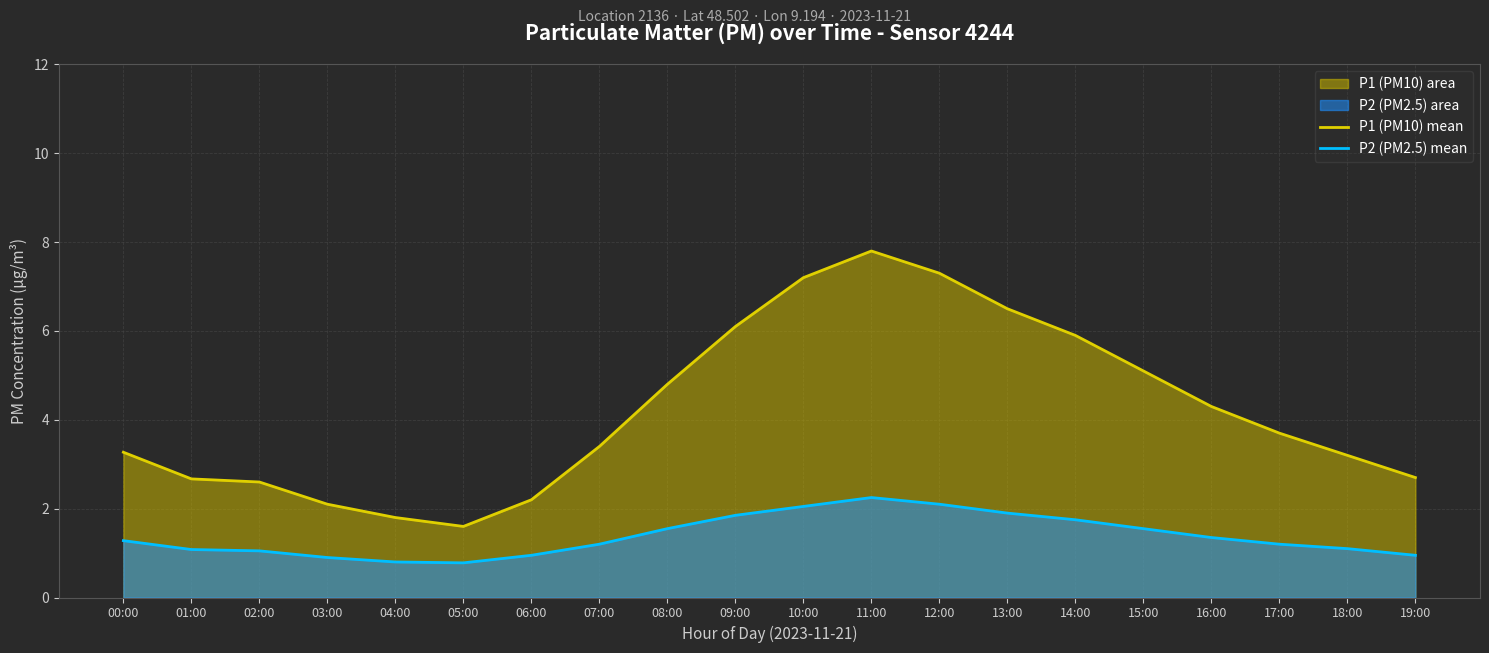

Rank the categories by P2 (PM2.5) mean value from lowest to highest.

05:00, 04:00, 03:00, 06:00, 19:00, 02:00, 01:00, 18:00, 07:00, 17:00, 00:00, 16:00, 08:00, 15:00, 14:00, 09:00, 13:00, 10:00, 12:00, 11:00